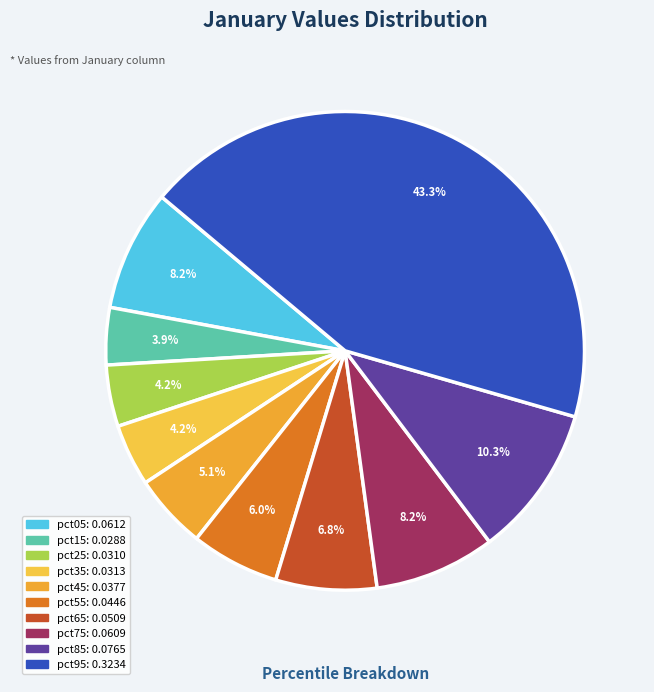

Is pct05 the majority of the pie?

No